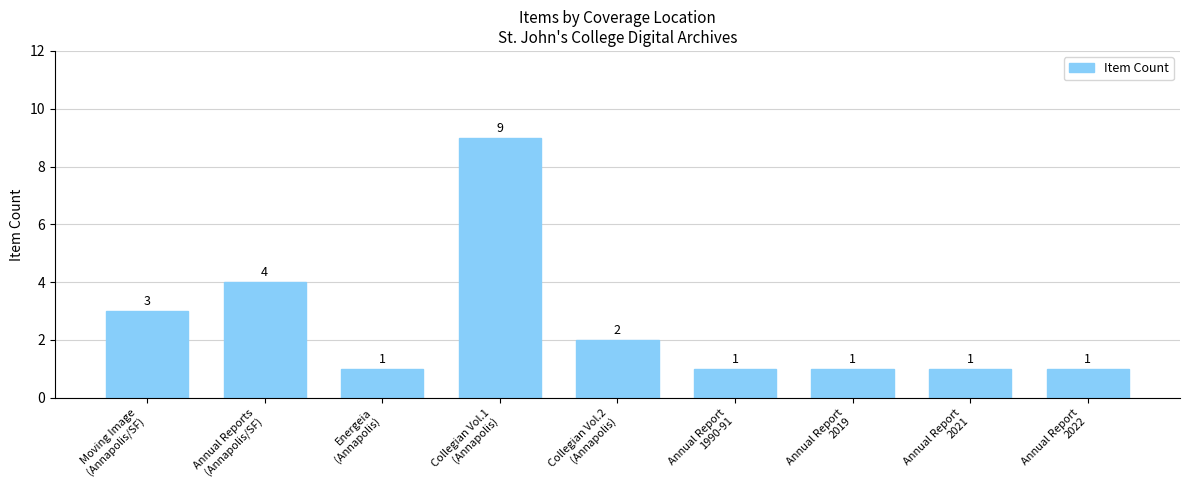

What position from the left is Annual Report
1990-91?

6